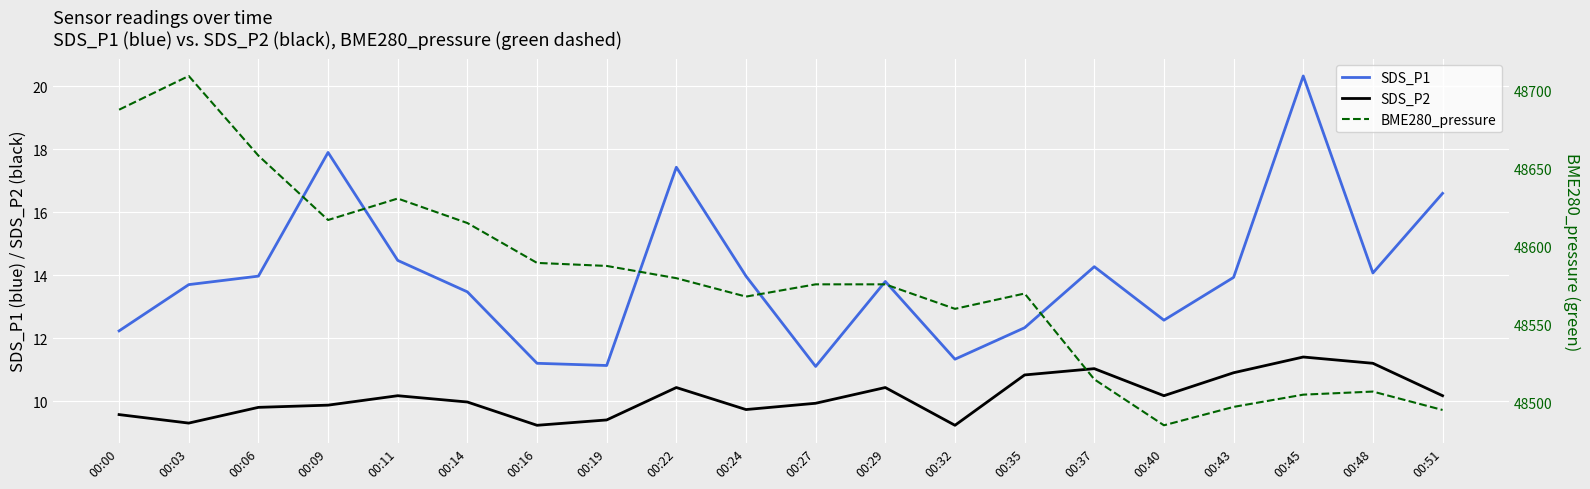

Reading left to right, what are all the values shown in this chart?

SDS_P1: 12.2	13.7	14.0	17.9	14.5	13.5	11.2	11.1	17.4	14.0	11.1	13.8	11.3	12.3	14.3	12.6	13.9	20.3	14.1	16.6
SDS_P2: 9.6	9.3	9.8	9.9	10.2	10.0	9.2	9.4	10.4	9.7	9.9	10.4	9.2	10.8	11.0	10.2	10.9	11.4	11.2	10.2
BME280_pressure: 48687.8	48709.3	48658.3	48617.1	48630.9	48615.2	48589.7	48587.7	48579.9	48568.1	48575.9	48575.9	48560.2	48570.1	48515.1	48485.7	48497.5	48505.3	48507.3	48495.5